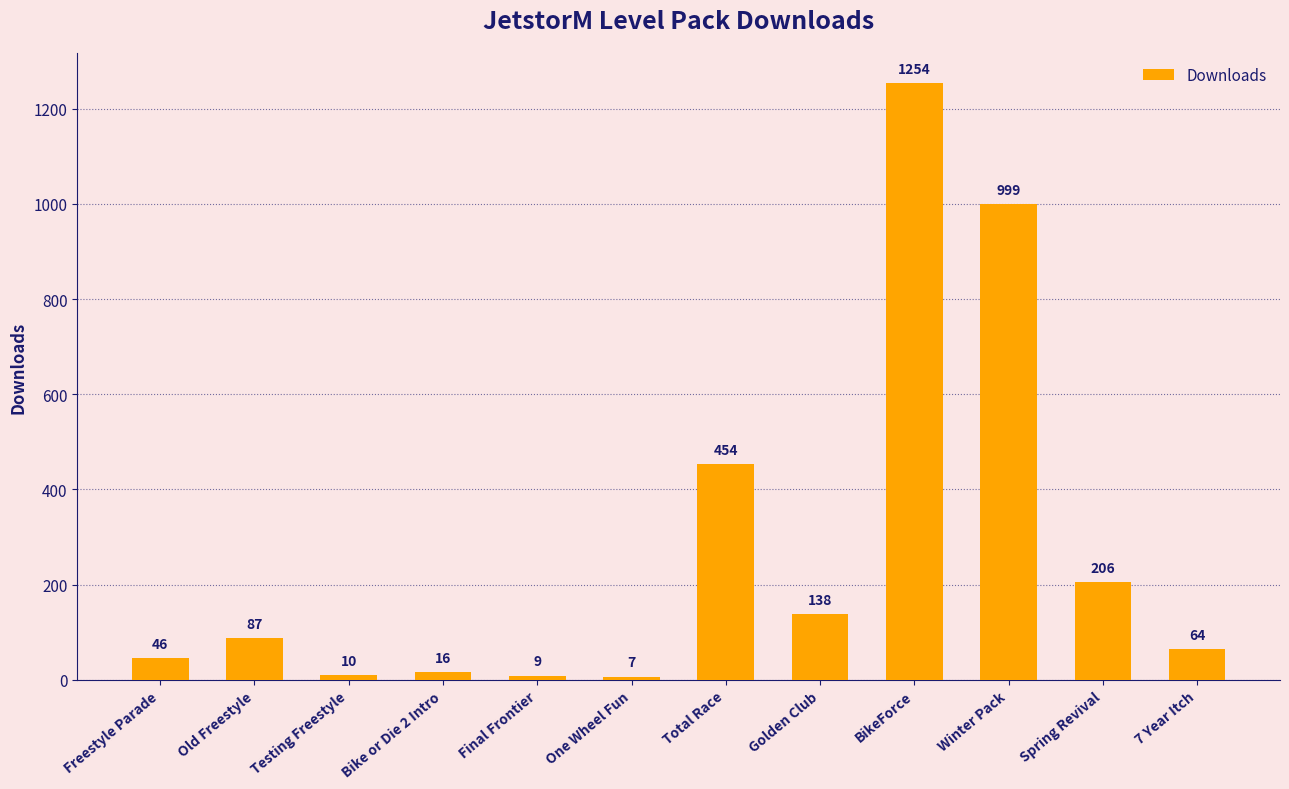

Approximately how many times larger is the value at Golden Club compared to Bike or Die 2 Intro?

8.6